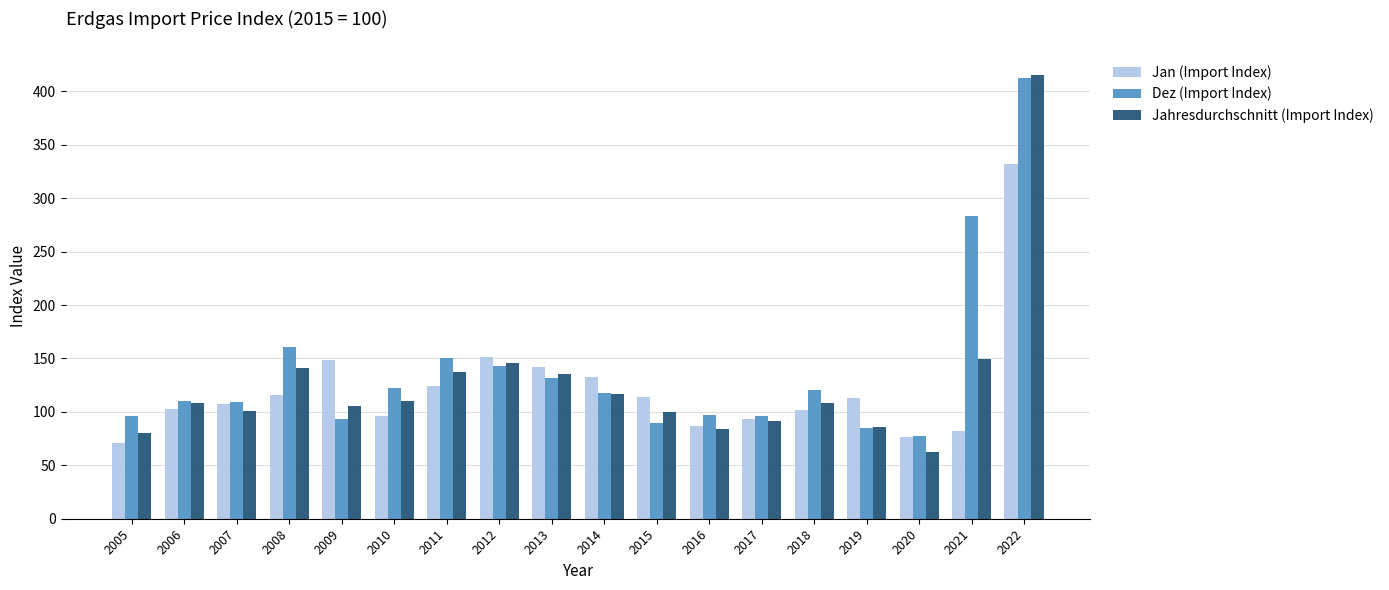

The Jan (Import Index) series shows 71.1 at 2005. True or false?

True